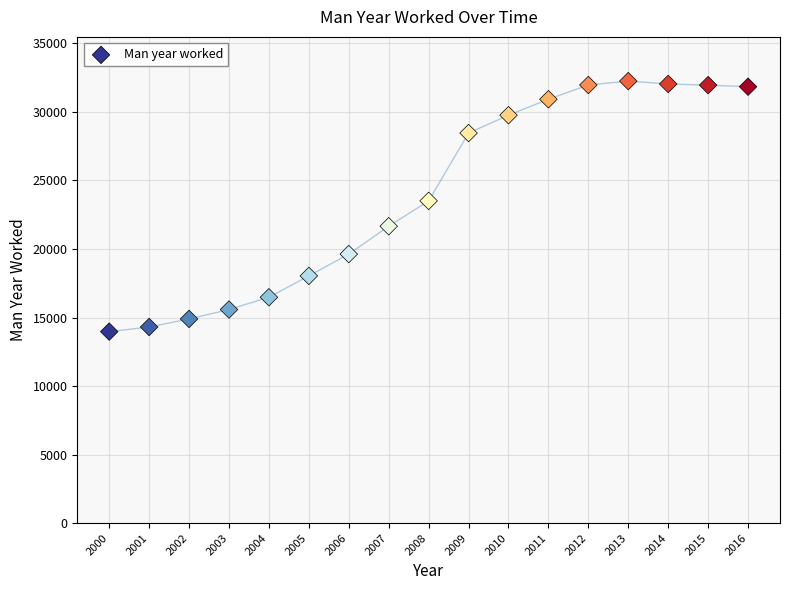

What Y value in the scatter plot is closest to 23108?

23509